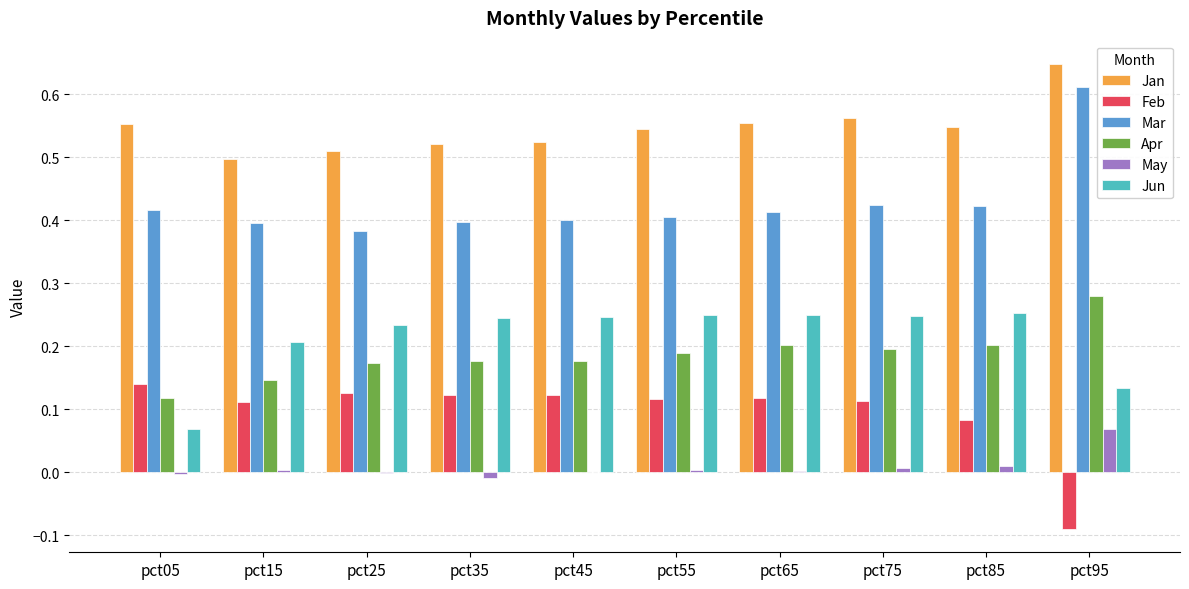

What is the sum of all Apr values?

1.9